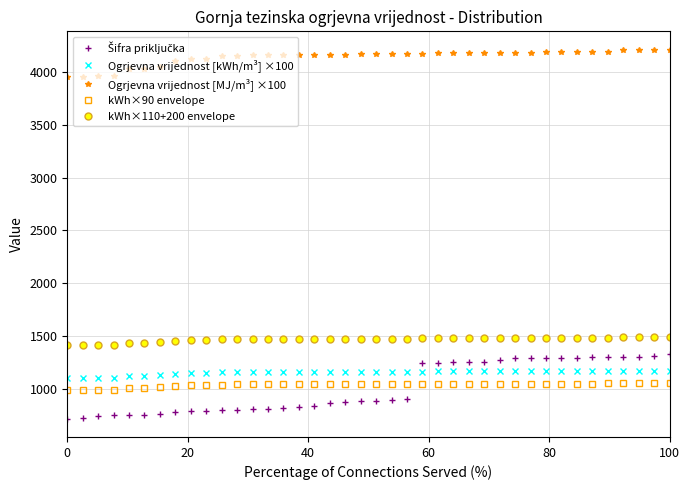

What is the difference between the maximum and second lowest values in the Ogrjevna vrijednost [kWh/m³] ×100 series?

71.2